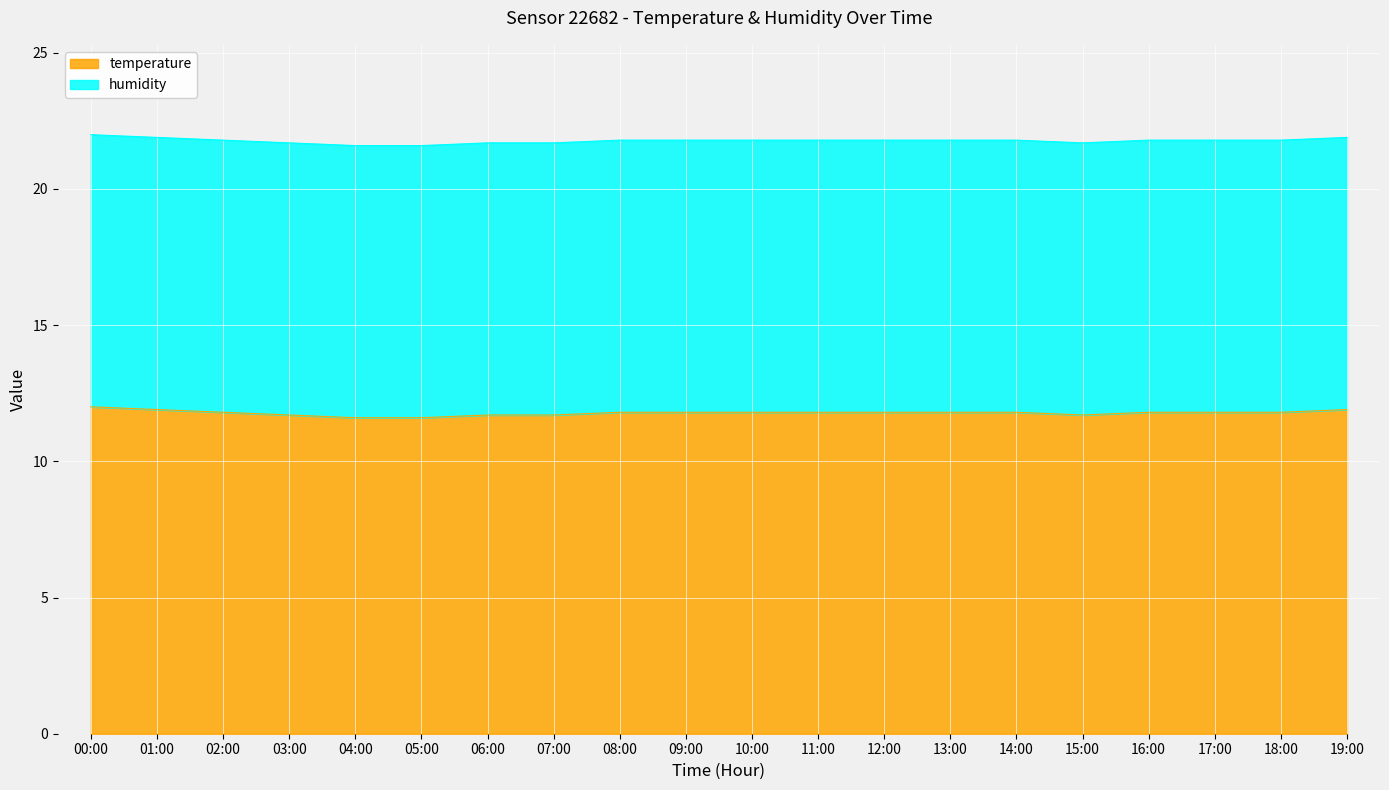

Rank the categories by value from lowest to highest.

04:00, 05:00, 03:00, 06:00, 07:00, 15:00, 02:00, 08:00, 09:00, 10:00, 11:00, 12:00, 13:00, 14:00, 16:00, 17:00, 18:00, 01:00, 19:00, 00:00